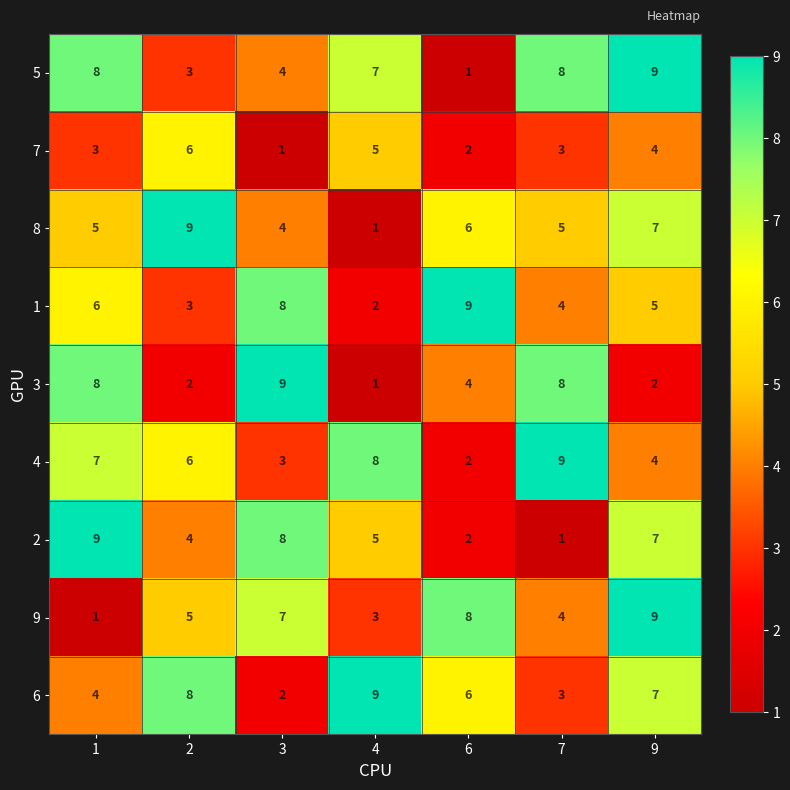

What value does the 2 series have at 1?

9